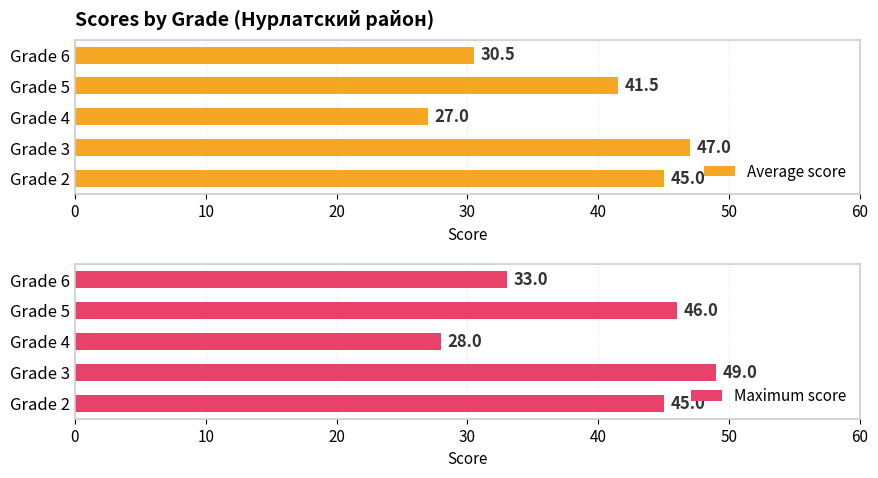

What is the difference between the Maximum score values at Grade 3 and Grade 5?

3